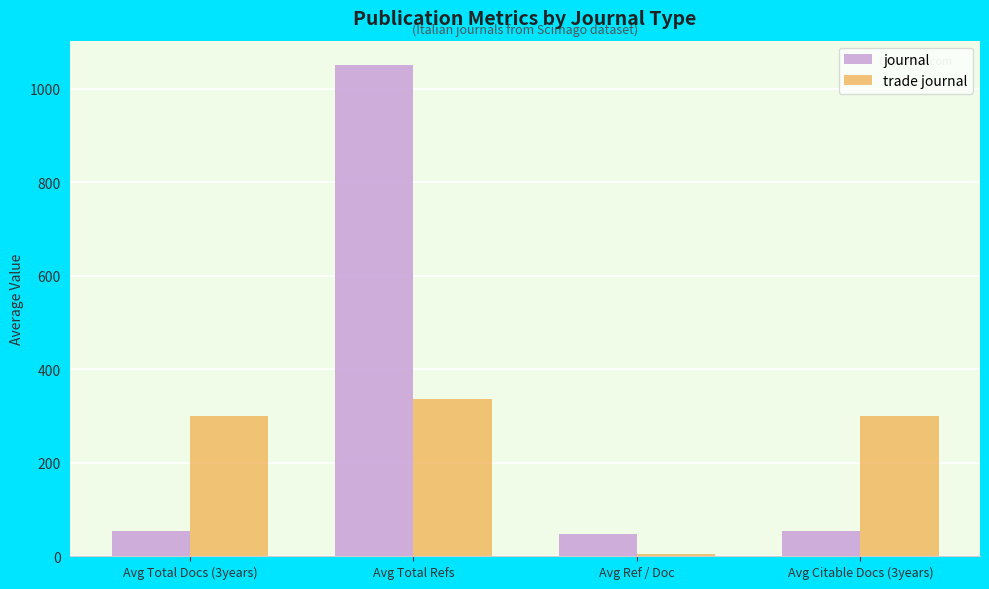

What is the maximum value for trade journal?

335.0